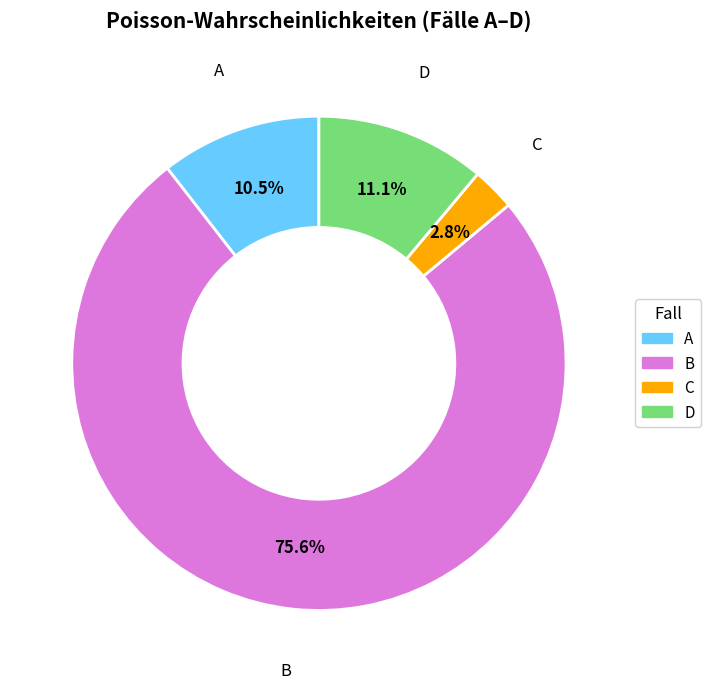

Is C the majority of the pie?

No